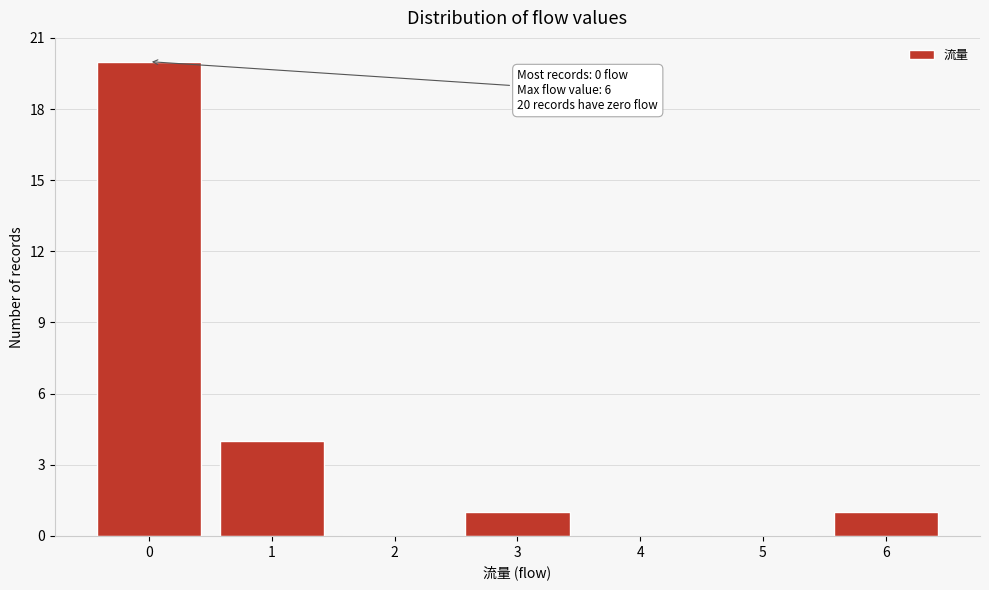

Over which range of the x-axis is the bar tallest?

-0.5 to 0.5